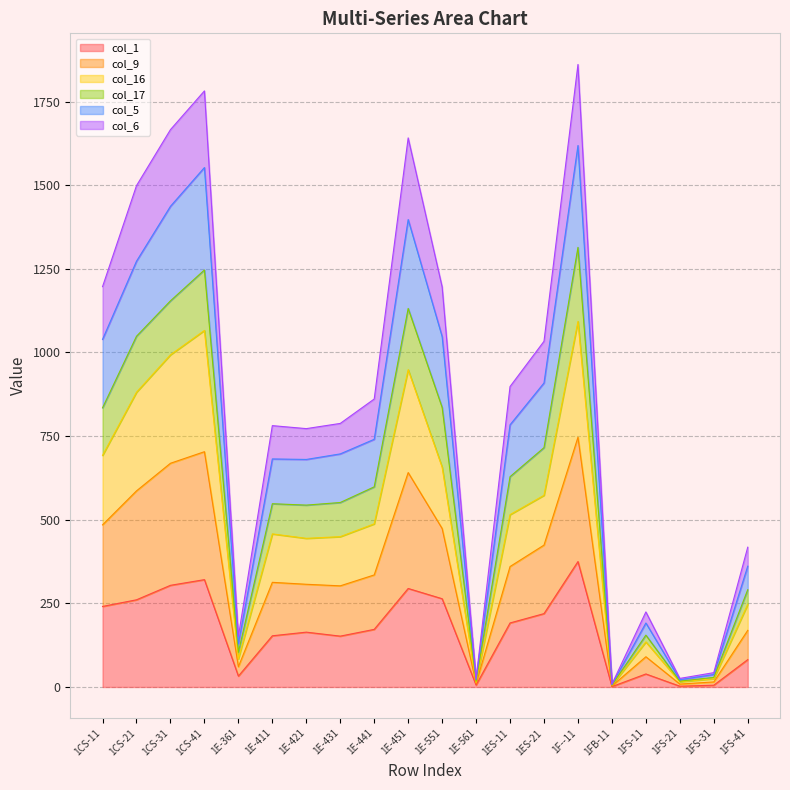

What is the highest value of the col_1 series?

375.0